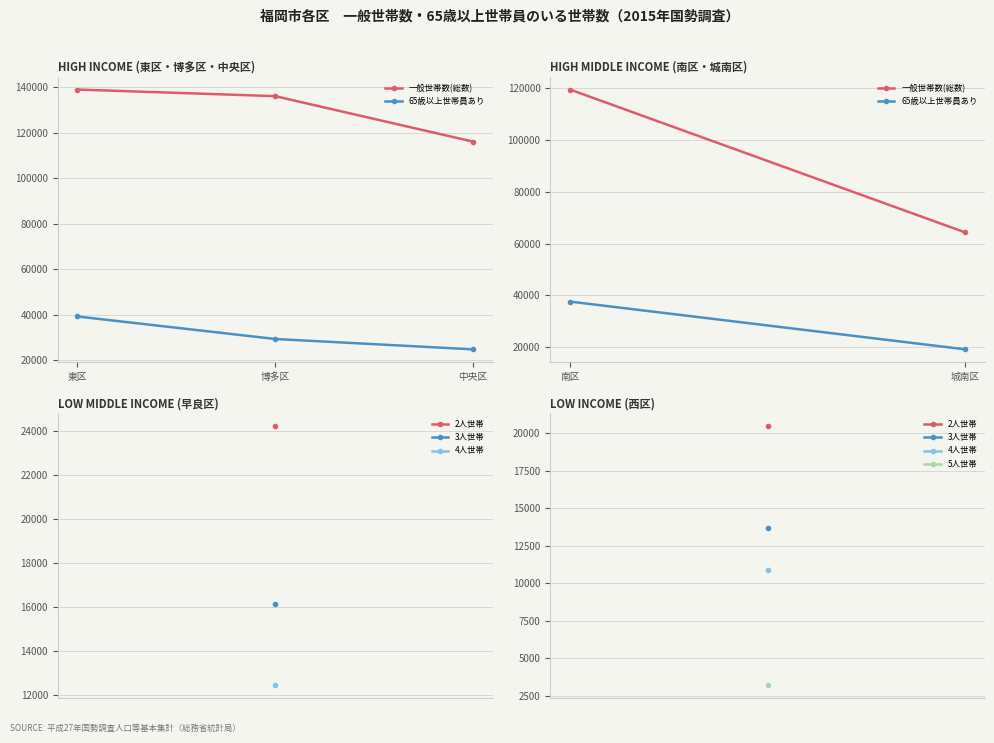

Is the value of 65歳以上世帯員あり at 東区 greater than the value of 一般世帯数(総数) at 博多区?

No